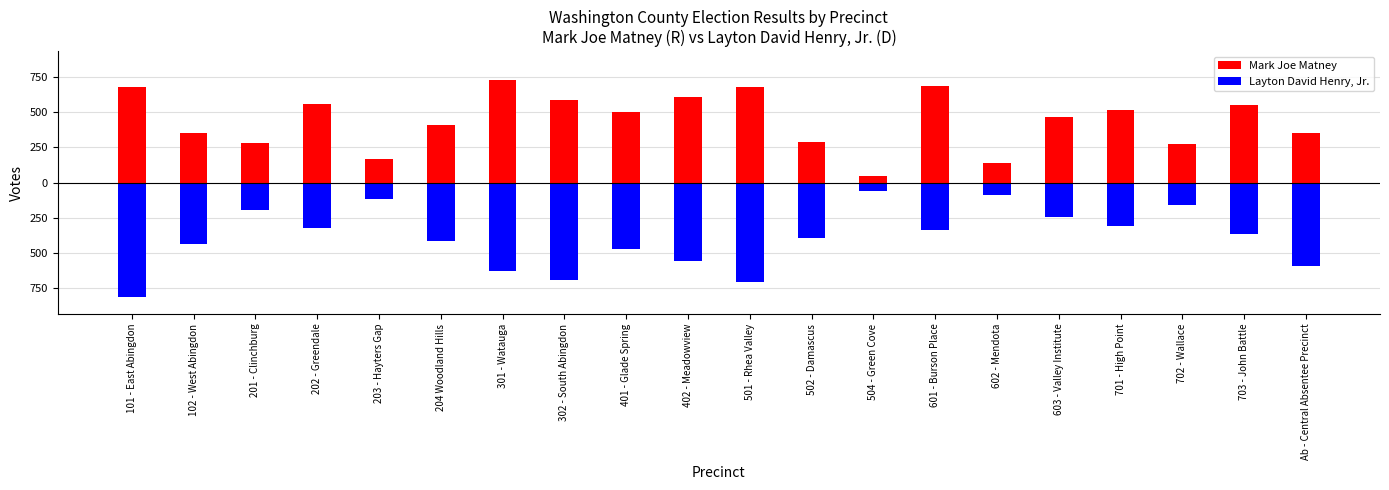

What is the average value of the Layton David Henry, Jr. series?

-395